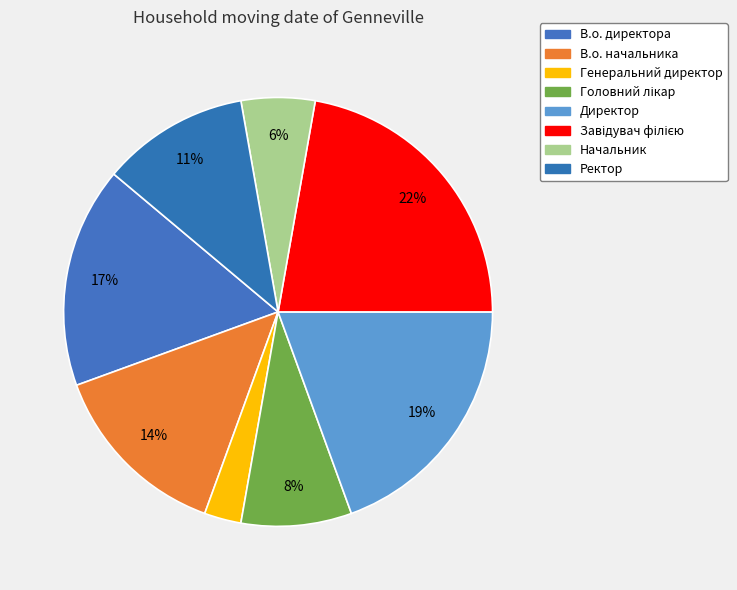

What is the ratio of the value at Ректор to the value at В.о. директора?

0.7